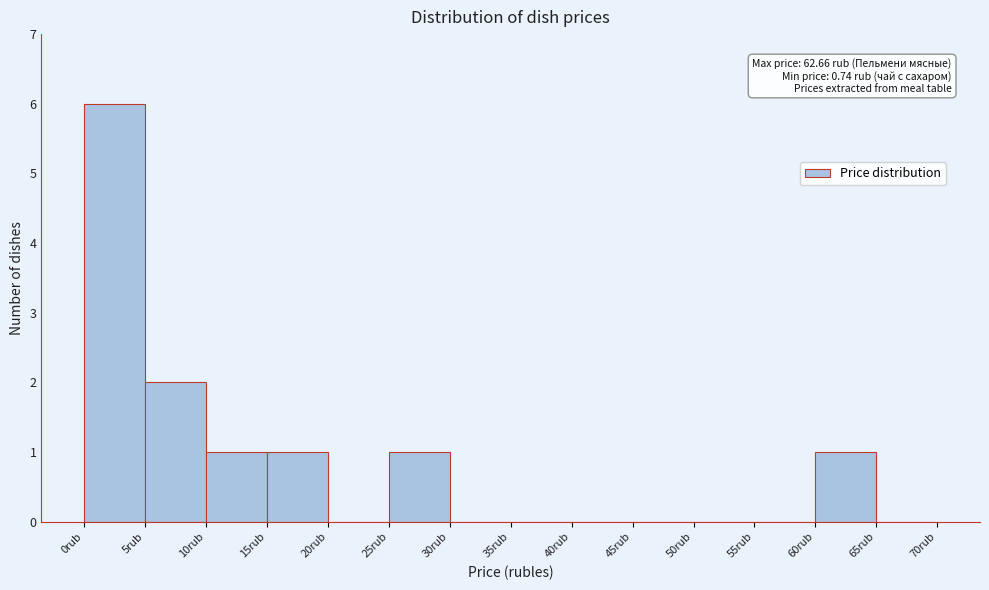

Over which range of the x-axis is the bar tallest?

0 to 5